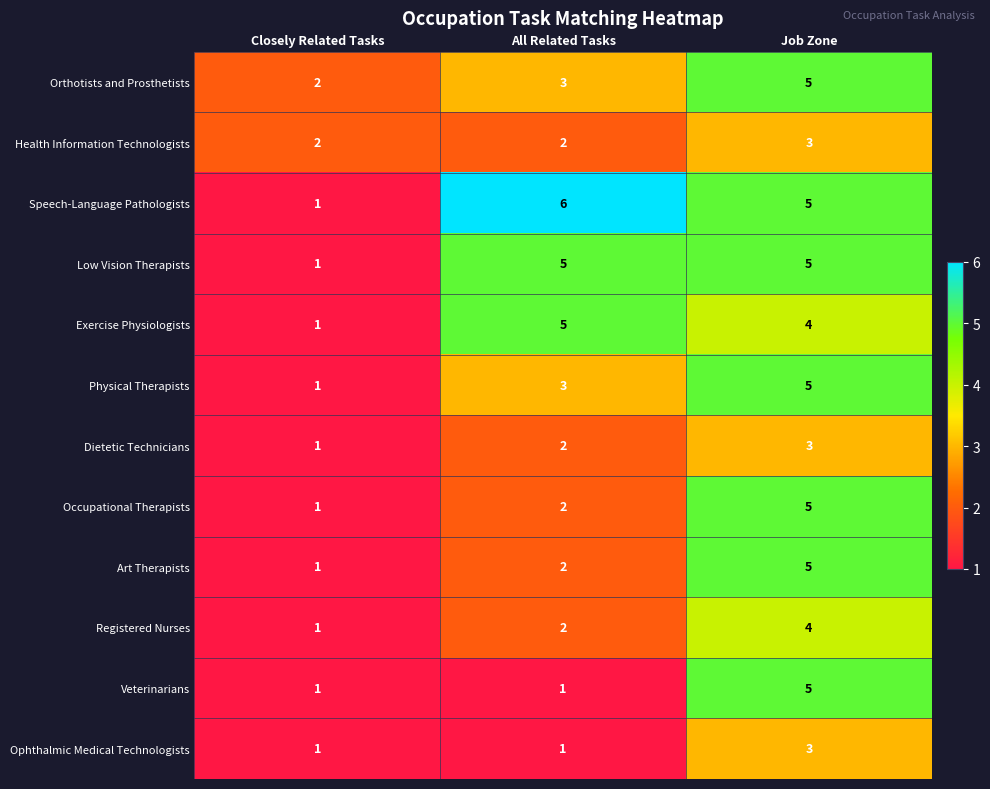

Which series changed the most between All Related Tasks and Job Zone?

Veterinarians